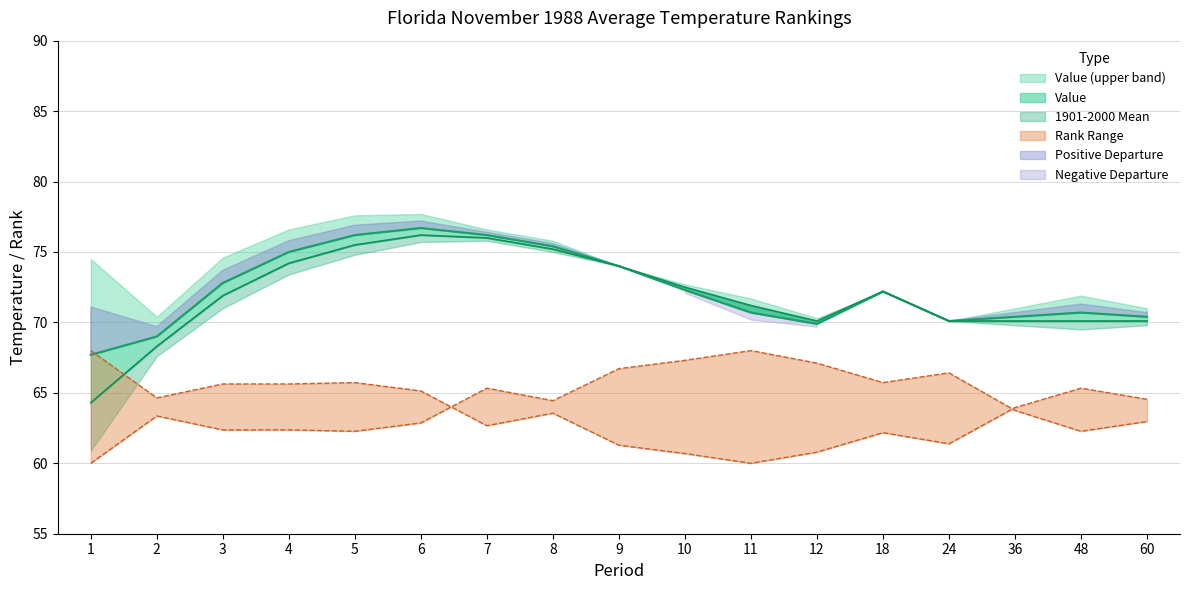

Reading left to right, list all the values displayed in this chart.

Value: 67.7	69.0	72.8	75.0	76.2	76.7	76.2	75.4	74.0	72.3	70.7	69.9	72.2	70.1	70.4	70.7	70.4
1901-2000 Mean: 64.3	68.3	71.9	74.2	75.5	76.2	76.0	75.2	74.0	72.5	71.2	70.1	72.2	70.1	70.1	70.1	70.1
Low Rank: 68.0	64.6	65.6	65.6	65.7	65.1	62.7	63.6	61.3	60.7	60.0	60.8	62.2	61.4	64.0	65.3	64.5
High Rank: 60.0	63.4	62.4	62.4	62.3	62.9	65.3	64.4	66.7	67.3	68.0	67.1	65.7	66.4	63.8	62.3	63.0